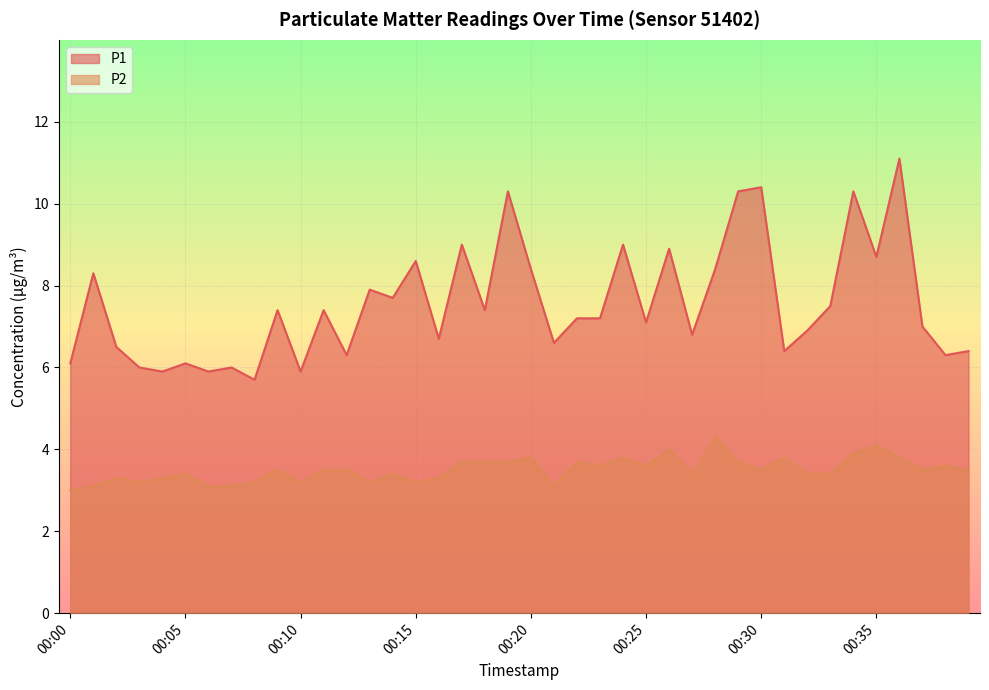

Reading right to left, extract all data points from this chart.

P1: 00:39=6.4	00:38=6.3	00:37=7.0	00:36=11.1	00:35=8.7	00:34=10.3	00:33=7.5	00:32=6.9	00:31=6.4	00:30=10.4	00:29=10.3	00:28=8.4	00:27=6.8	00:26=8.9	00:25=7.1	00:24=9.0	00:23=7.2	00:22=7.2	00:21=6.6	00:20=8.4	00:19=10.3	00:18=7.4	00:17=9.0	00:16=6.7	00:15=8.6	00:14=7.7	00:13=7.9	00:12=6.3	00:11=7.4	00:10=5.9	00:09=7.4	00:08=5.7	00:07=6.0	00:06=5.9	00:05=6.1	00:04=5.9	00:03=6.0	00:02=6.5	00:01=8.3	00:00=6.1
P2: 00:39=3.5	00:38=3.6	00:37=3.5	00:36=3.8	00:35=4.1	00:34=3.9	00:33=3.4	00:32=3.4	00:31=3.8	00:30=3.5	00:29=3.7	00:28=4.3	00:27=3.4	00:26=4.0	00:25=3.6	00:24=3.8	00:23=3.6	00:22=3.7	00:21=3.1	00:20=3.8	00:19=3.7	00:18=3.7	00:17=3.7	00:16=3.3	00:15=3.2	00:14=3.4	00:13=3.2	00:12=3.5	00:11=3.5	00:10=3.2	00:09=3.5	00:08=3.2	00:07=3.1	00:06=3.1	00:05=3.4	00:04=3.3	00:03=3.2	00:02=3.3	00:01=3.1	00:00=3.0